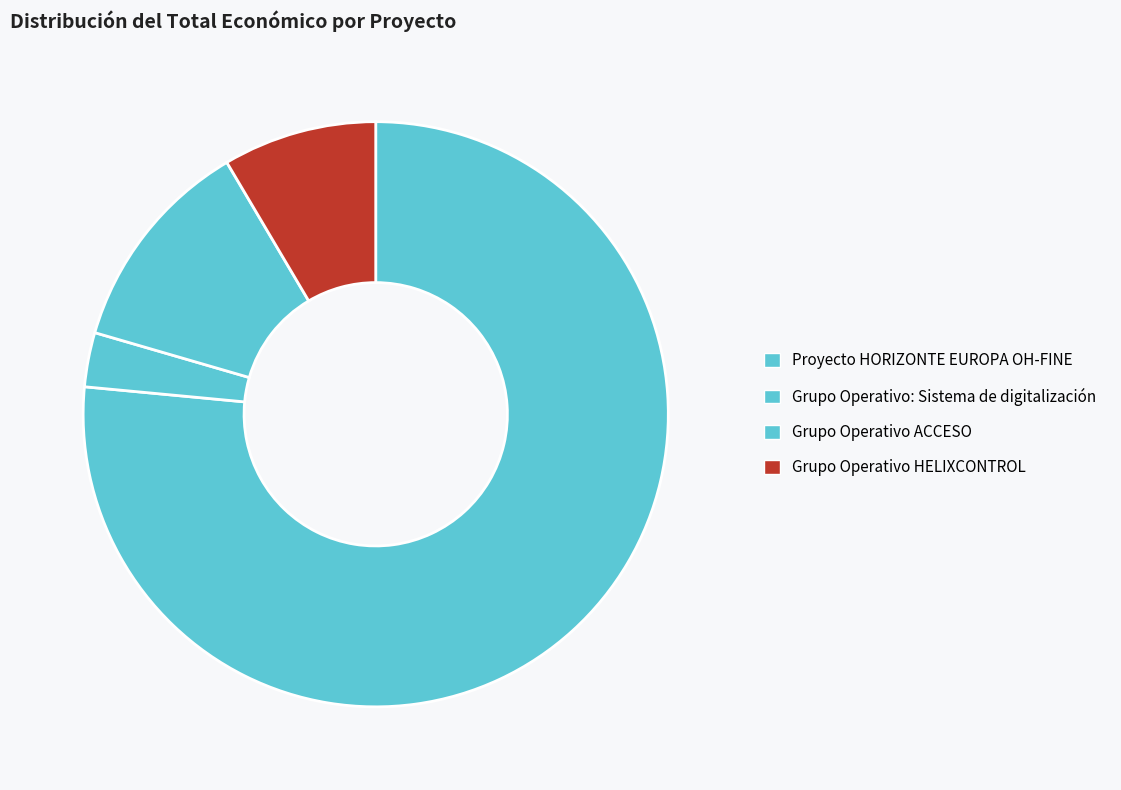

Between Grupo Operativo HELIXCONTROL and Grupo Operativo ACCESO, which is larger?

Grupo Operativo ACCESO